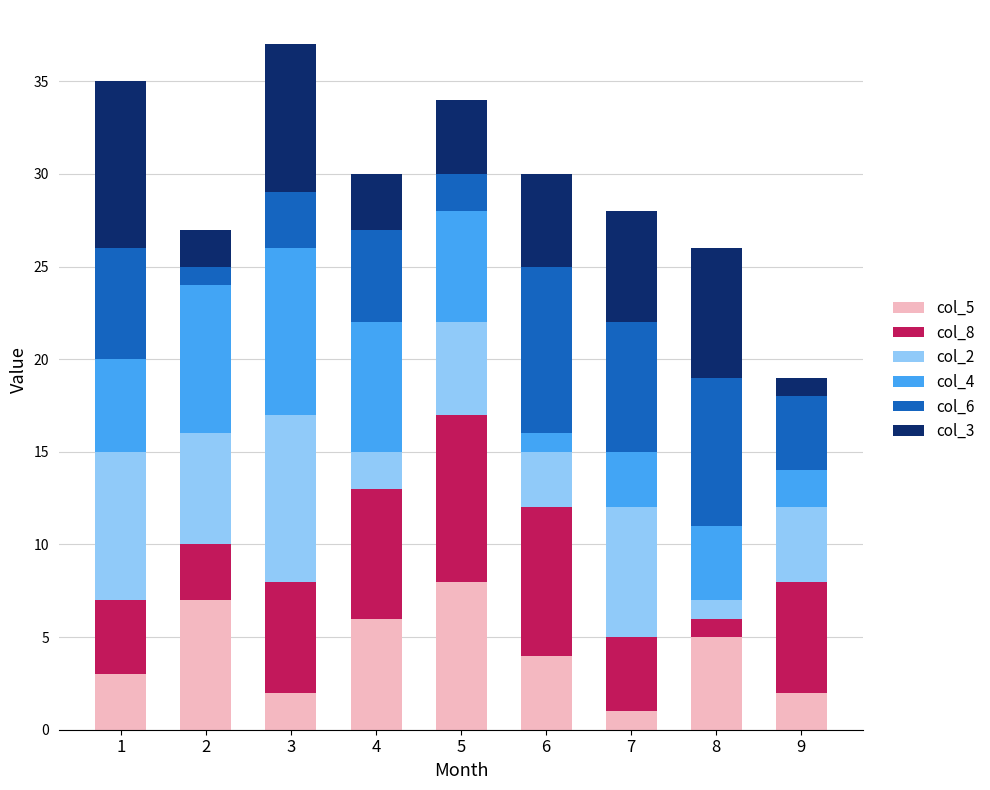

The col_5 series shows 9 at 4. True or false?

False